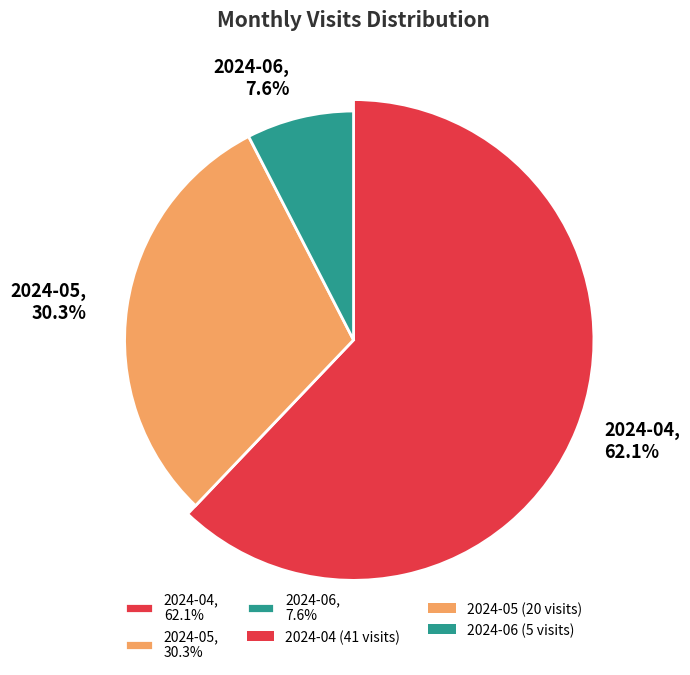

Between 2024-06 and 2024-05, which is larger?

2024-05